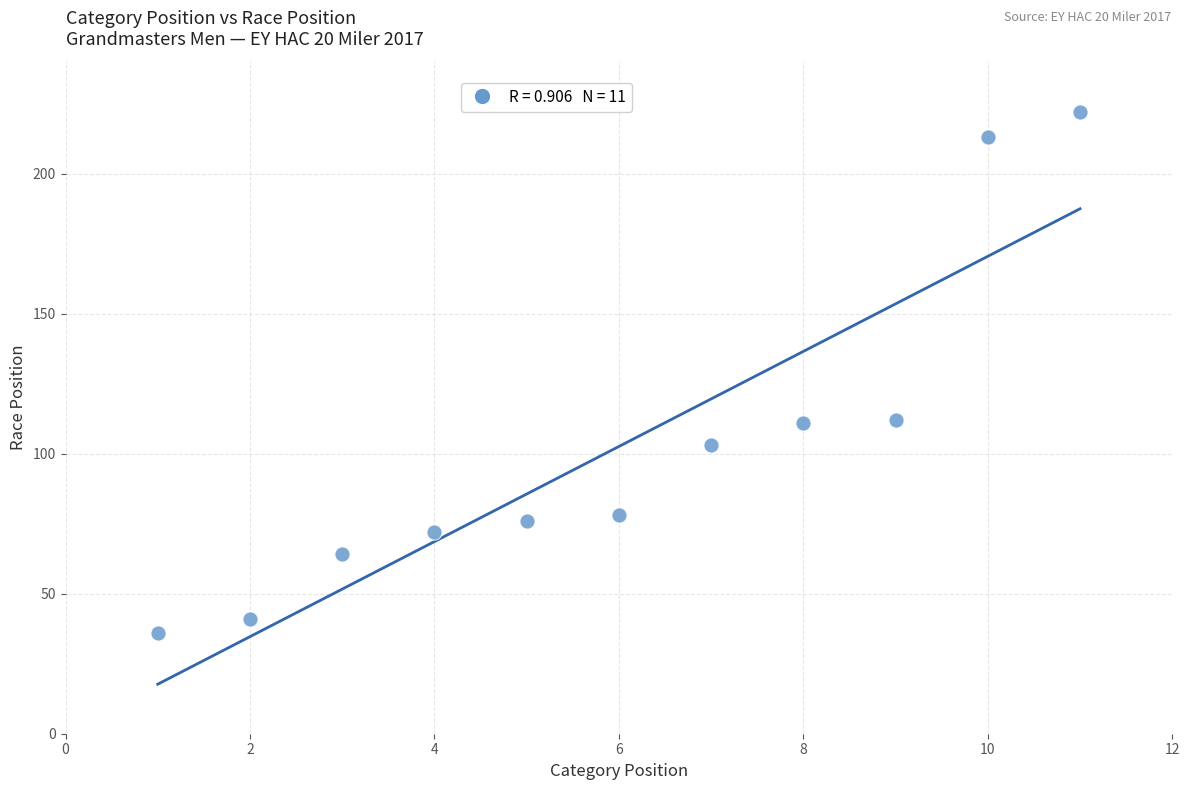

What is the range of X values (max minus min)?

10